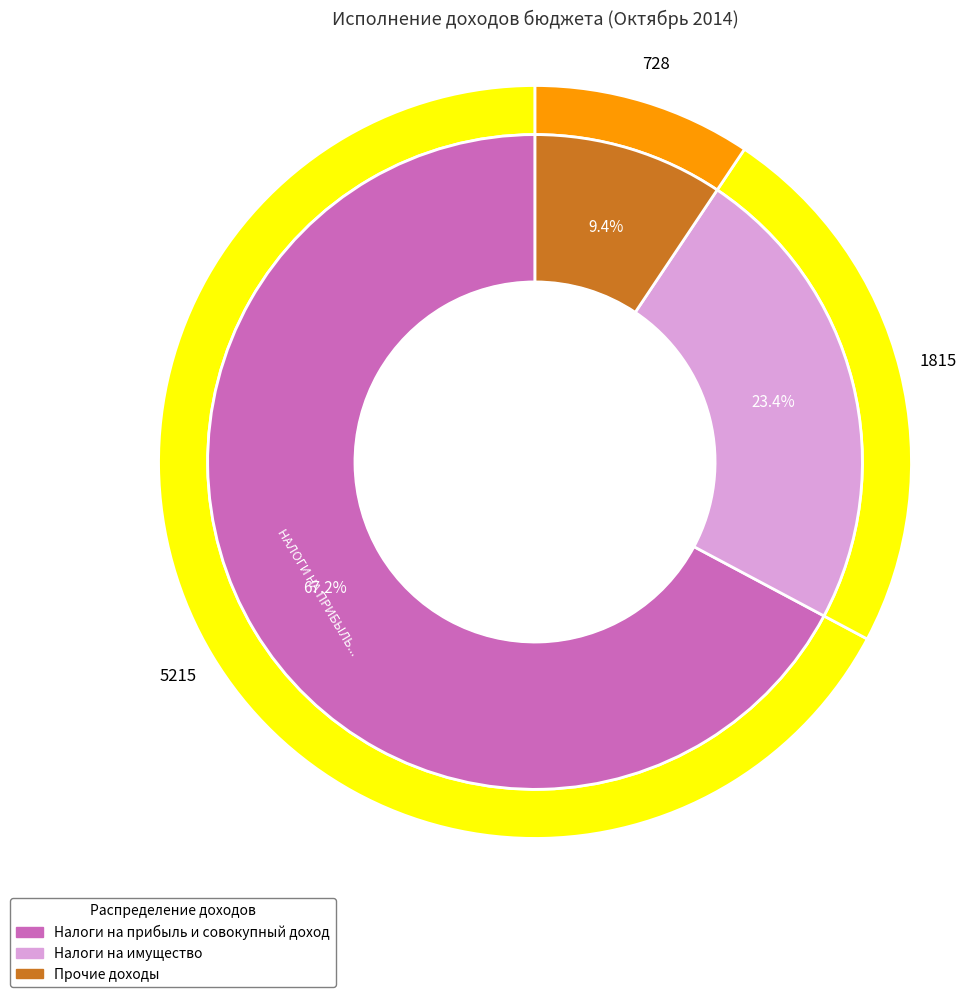

Which category has the smallest portion of the pie?

ПРОЧИЕ ДОХОДЫ